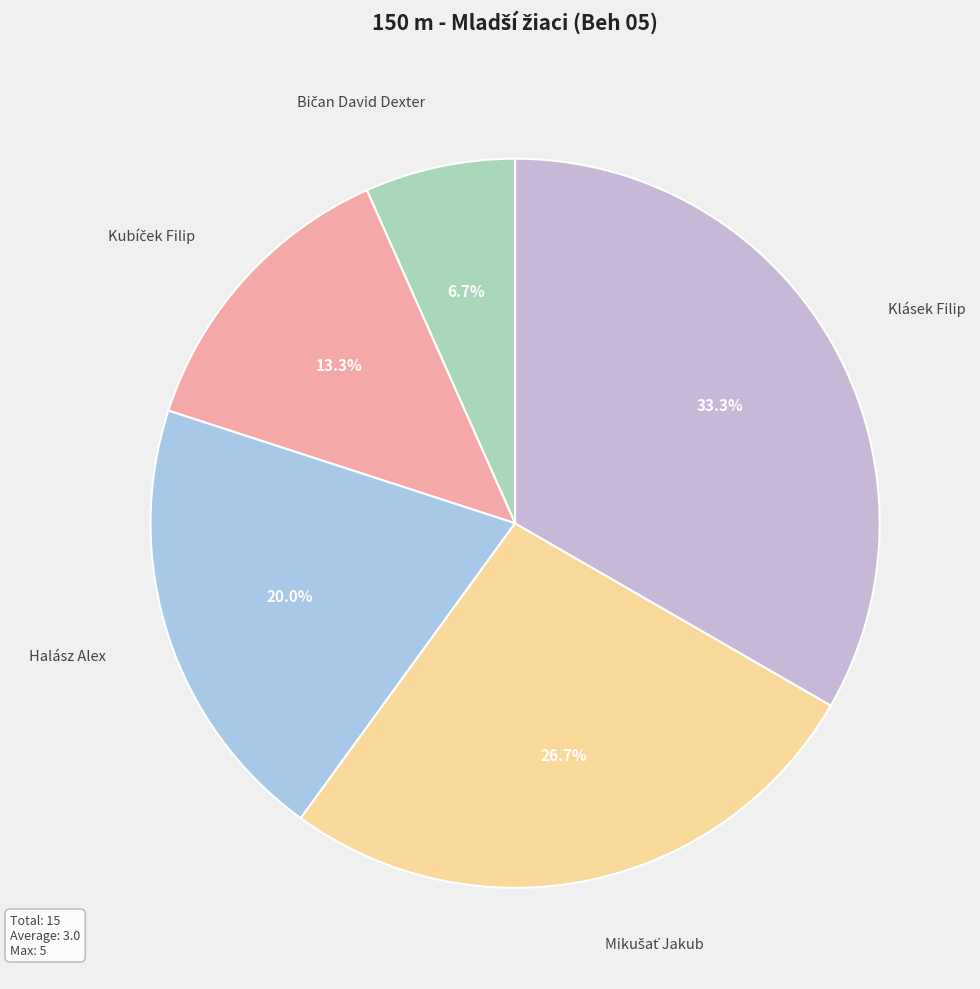

Is Halász Alex the majority of the pie?

No